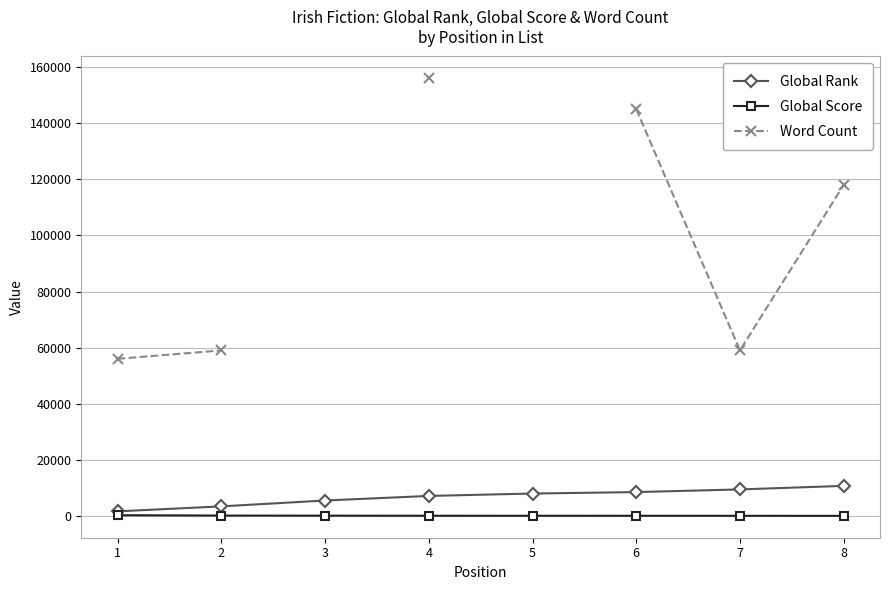

What is the value of the Word Count point at the 1st from the left?

56000.0